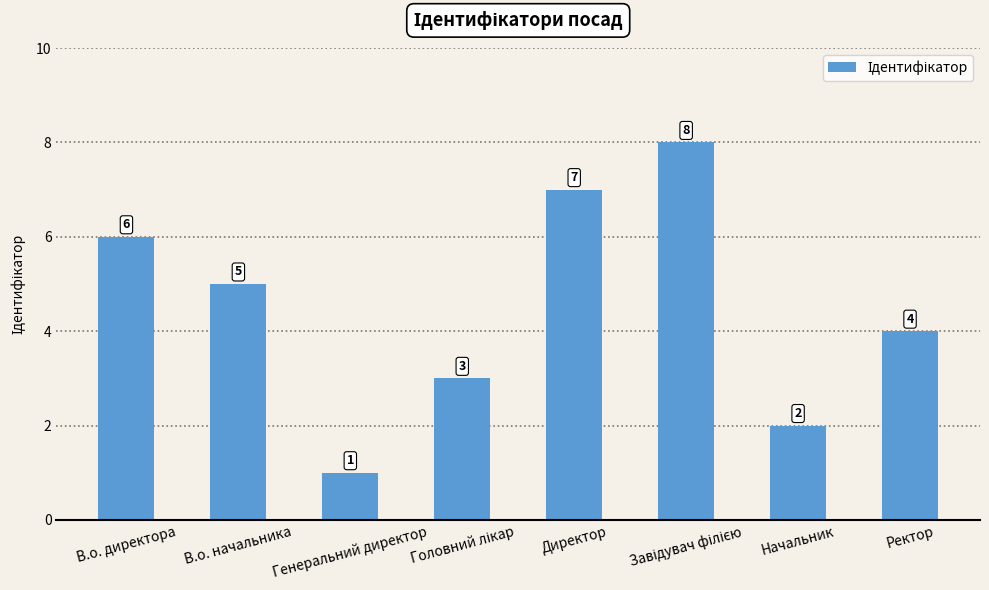

What is the change in value from Начальник to Ректор?

+2